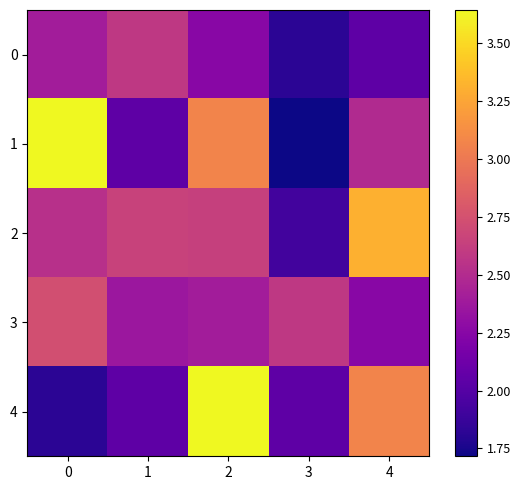

Which series changed the most between 2 and 3?

4